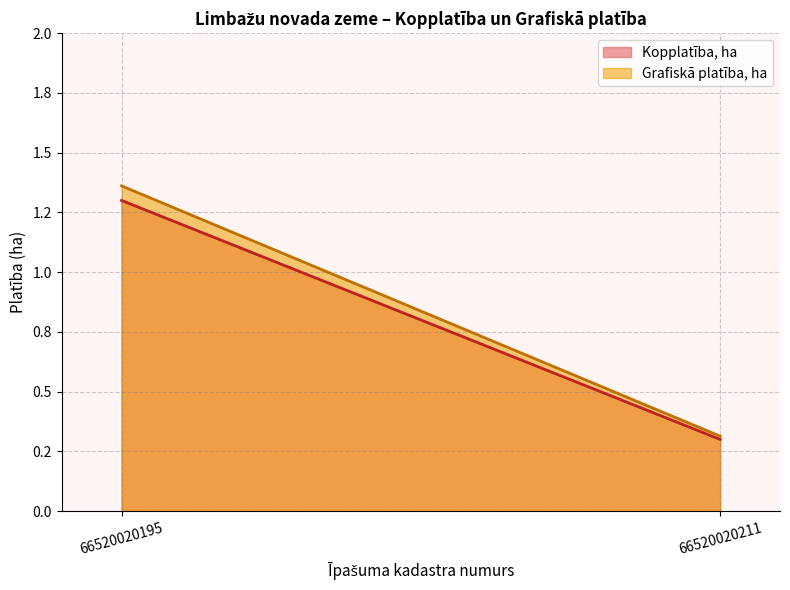

What is the difference between the maximum and minimum values in the Grafiskā platība, ha series?

1.0